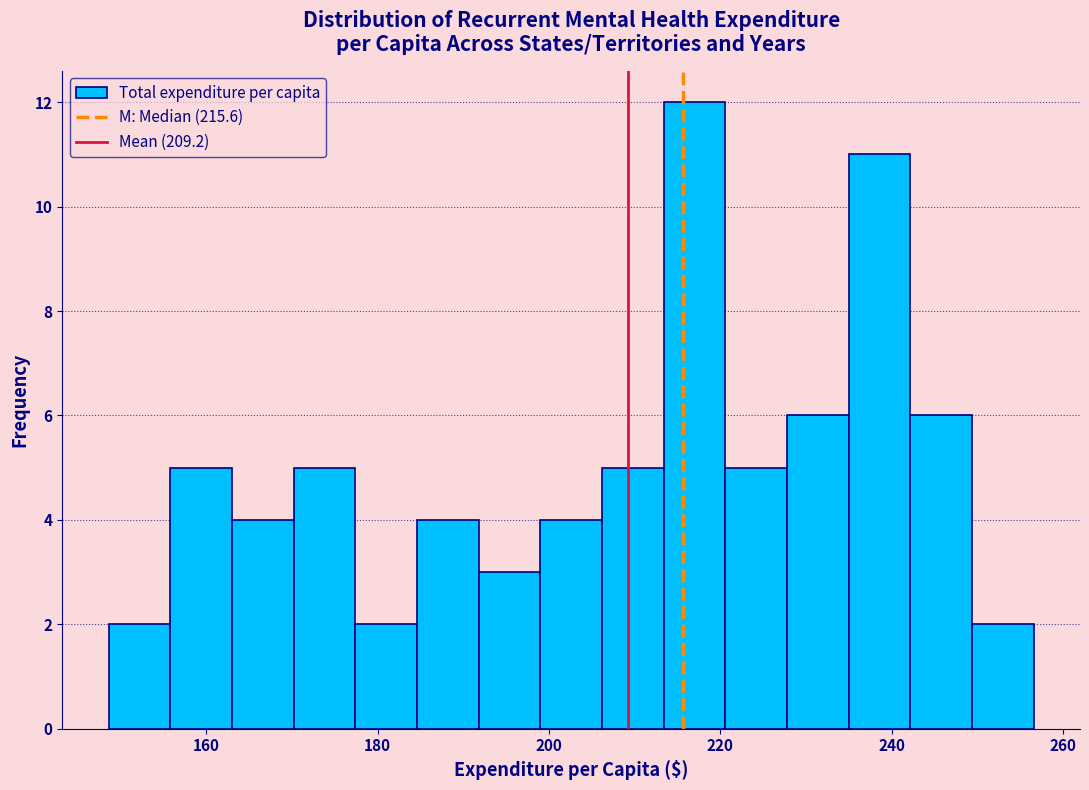

Around what value on the x-axis is the tallest bar? Give the approximate position of its centre, as read against the axis.

216